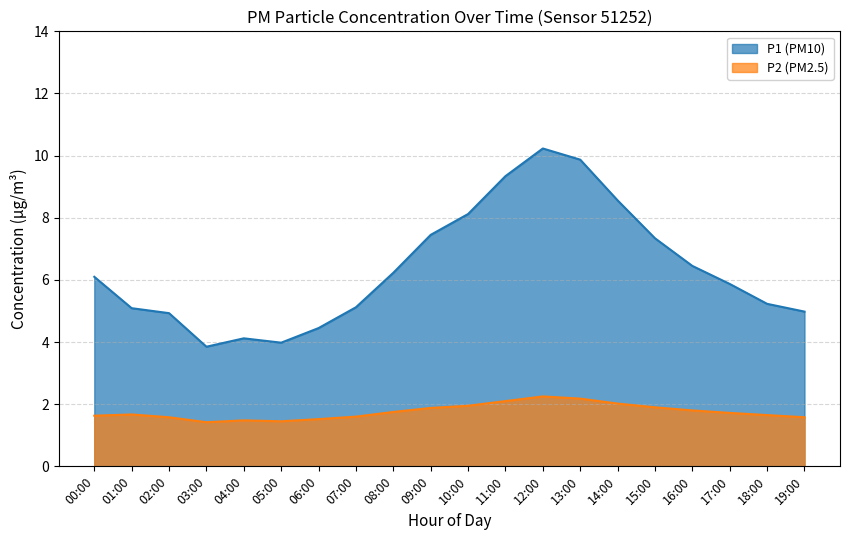

True or false: P1 has a value of 5.9 at 17:00.

True